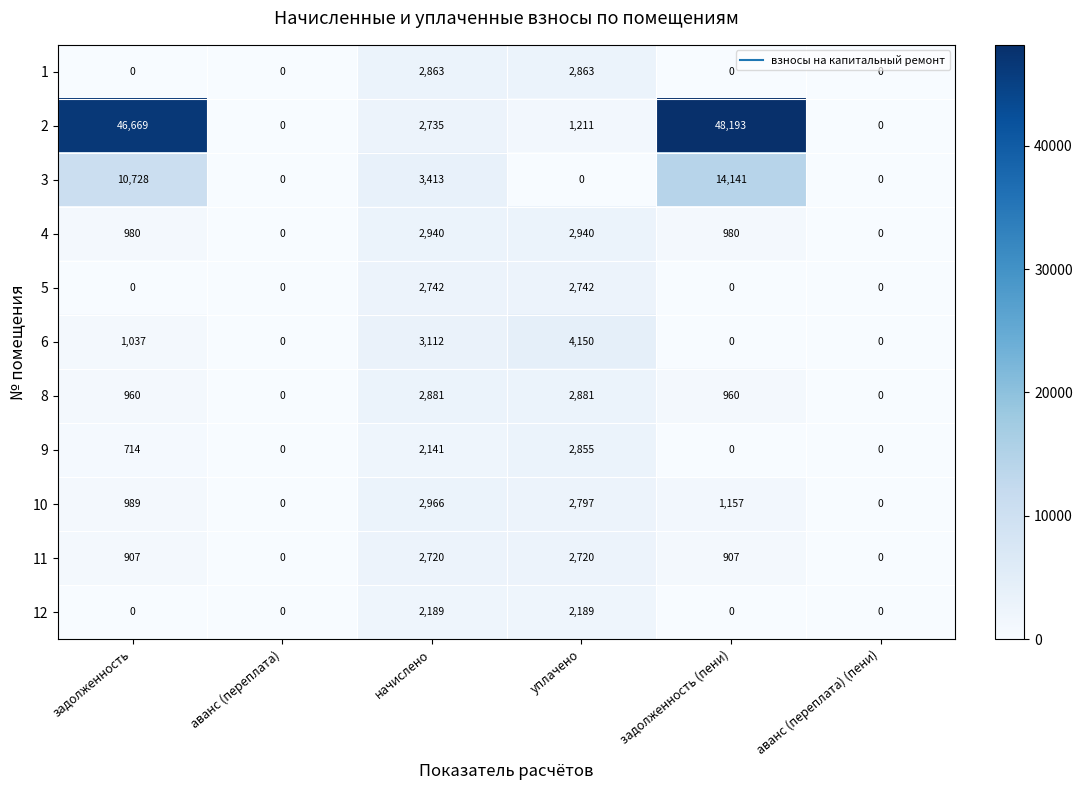

Between начислено and задолженность (пени), which series saw the biggest shift?

2